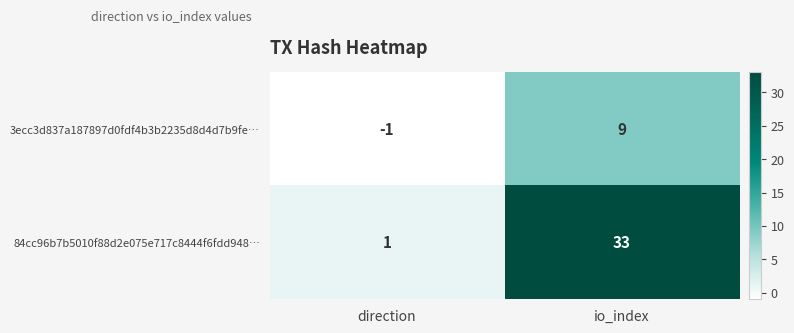

The value of 3ecc3d837a187897d0fdf4b3b2235d8d4d7b9fe… at io_index is 9. True or false?

True